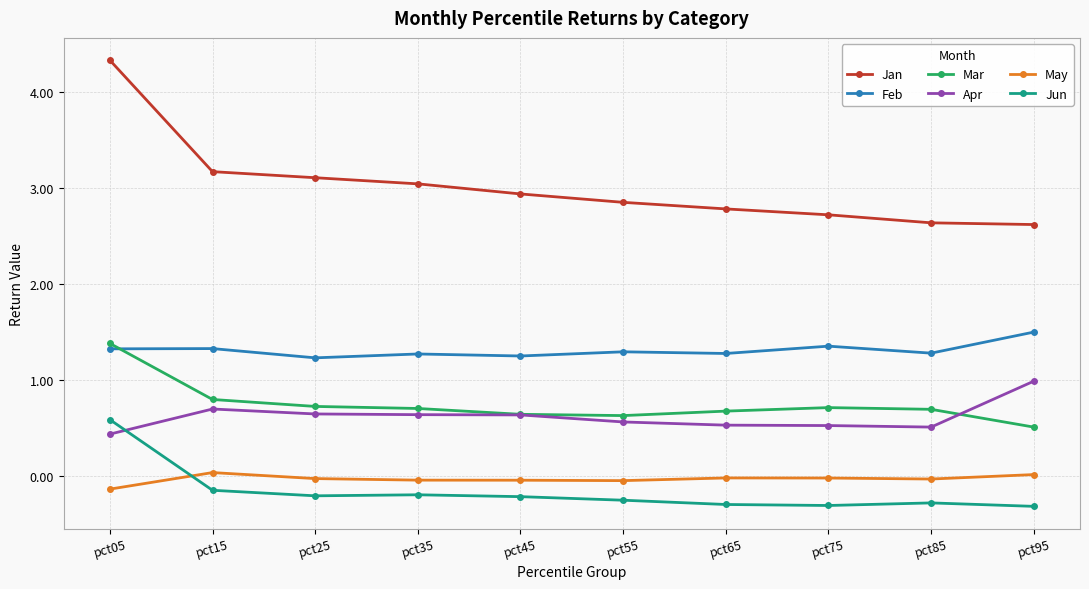

Is this an area chart (filled region under the line)?

No